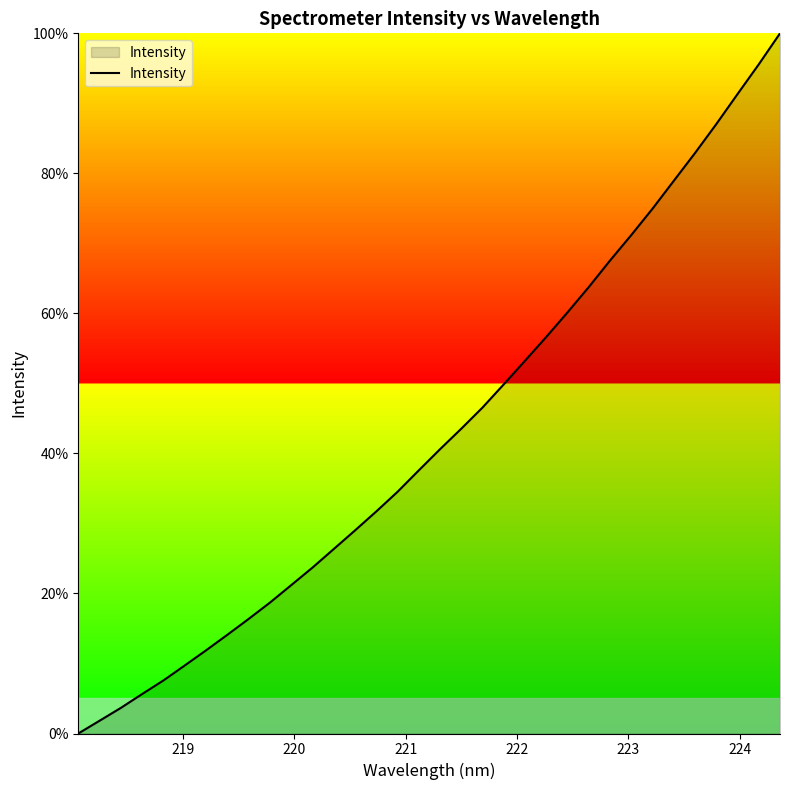

Does the chart display data point markers on the line(s)?

No